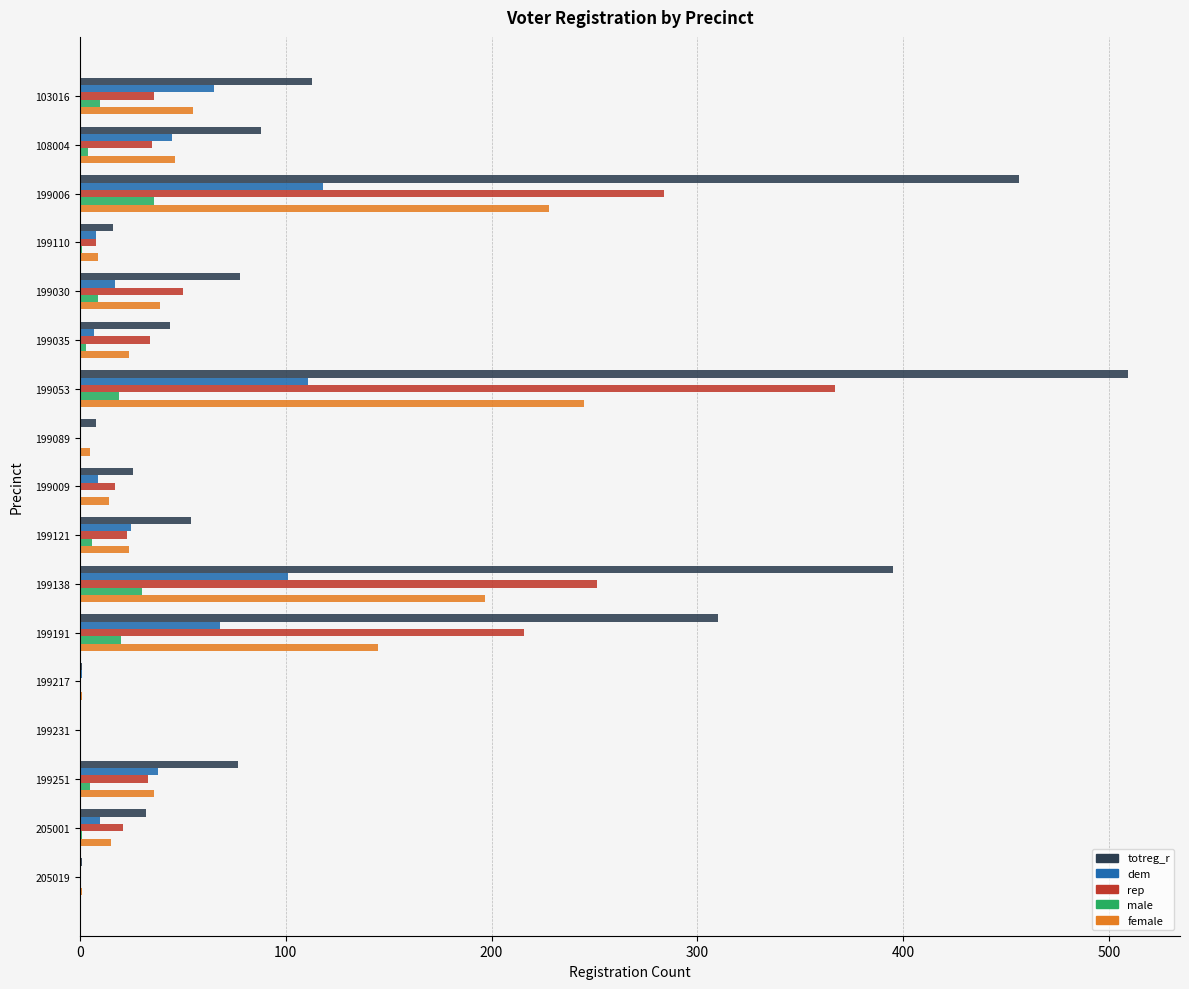

What is the sum of all totreg_r values?

2208